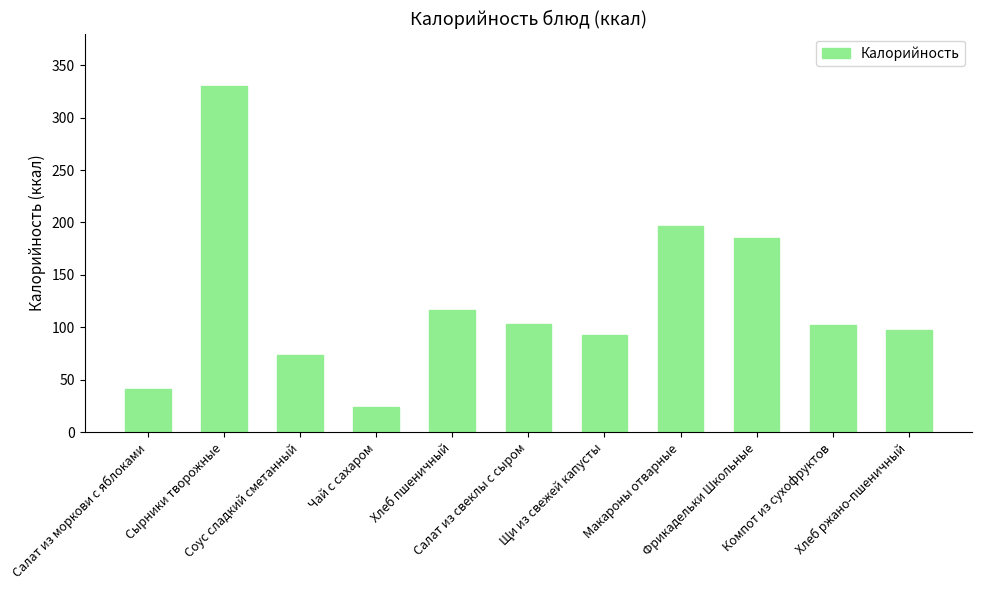

Approximately how many times larger is the value at Фрикадельки Школьные compared to Соус сладкий сметанный?

2.5